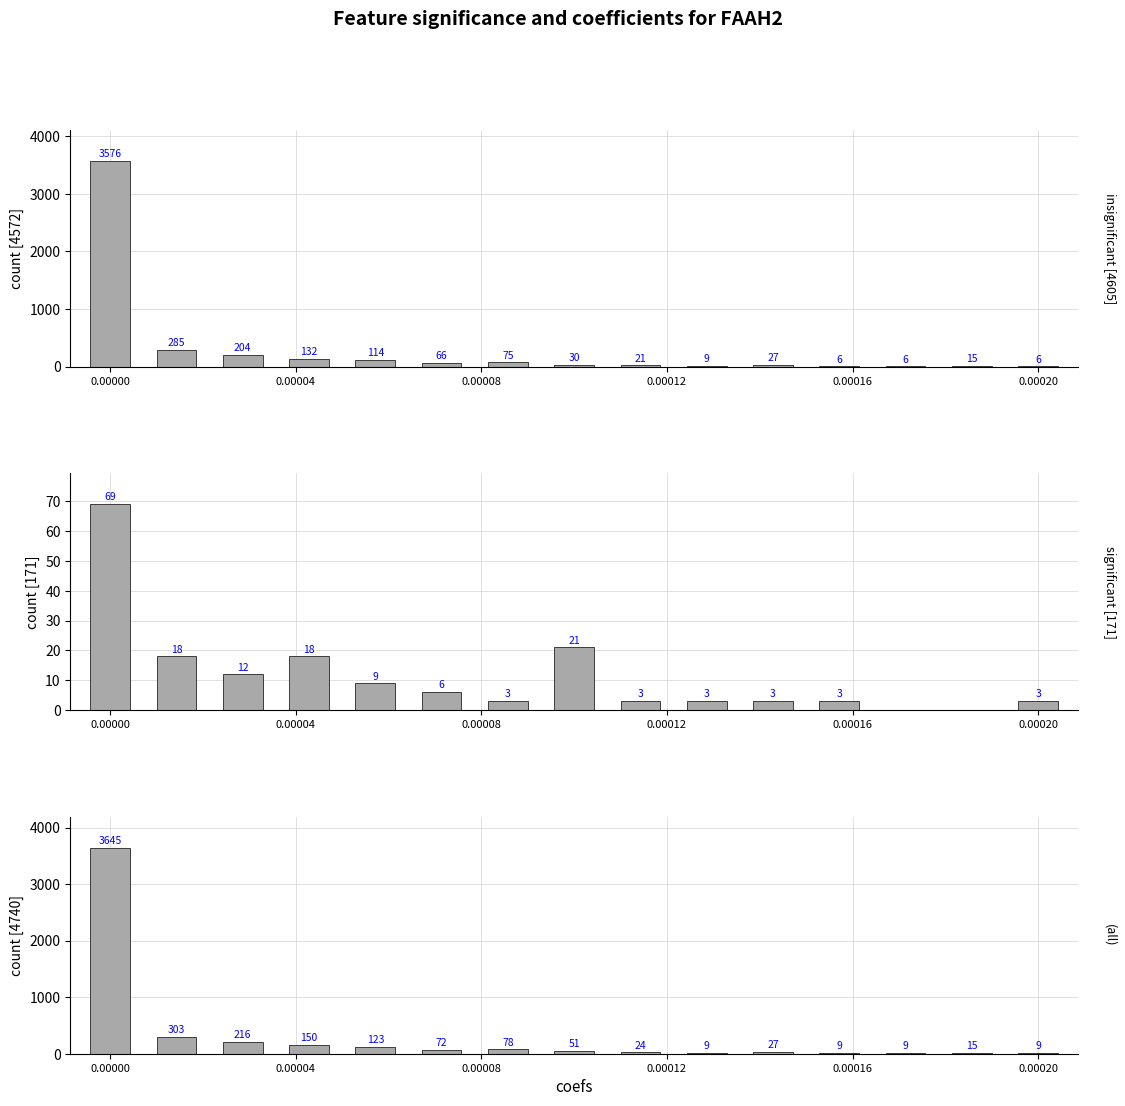

True or false: insignificant [4605] has a value of 113 at 0.00020.

False